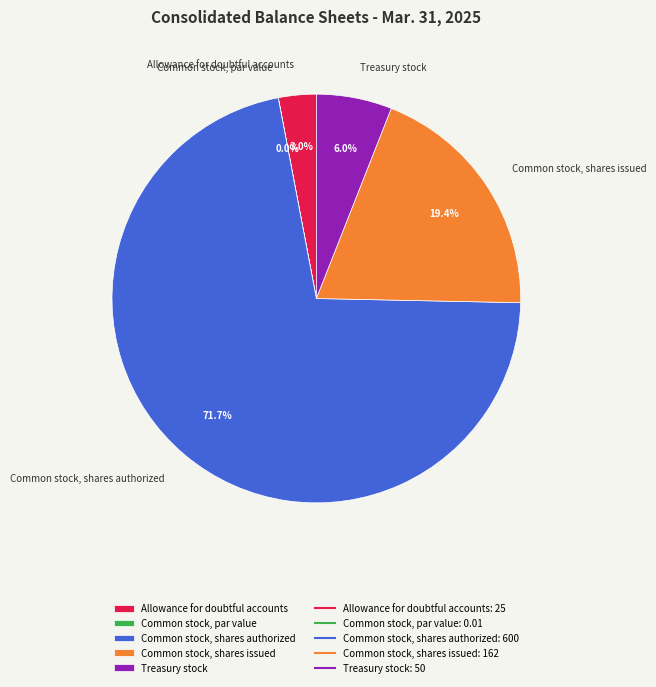

How much of the chart is everything except Allowance for doubtful accounts?

97.0%